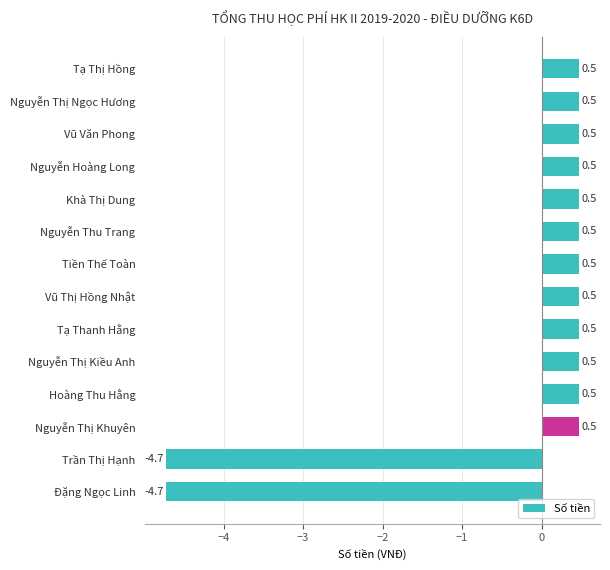

What is the difference between the maximum and second lowest values?

5.2